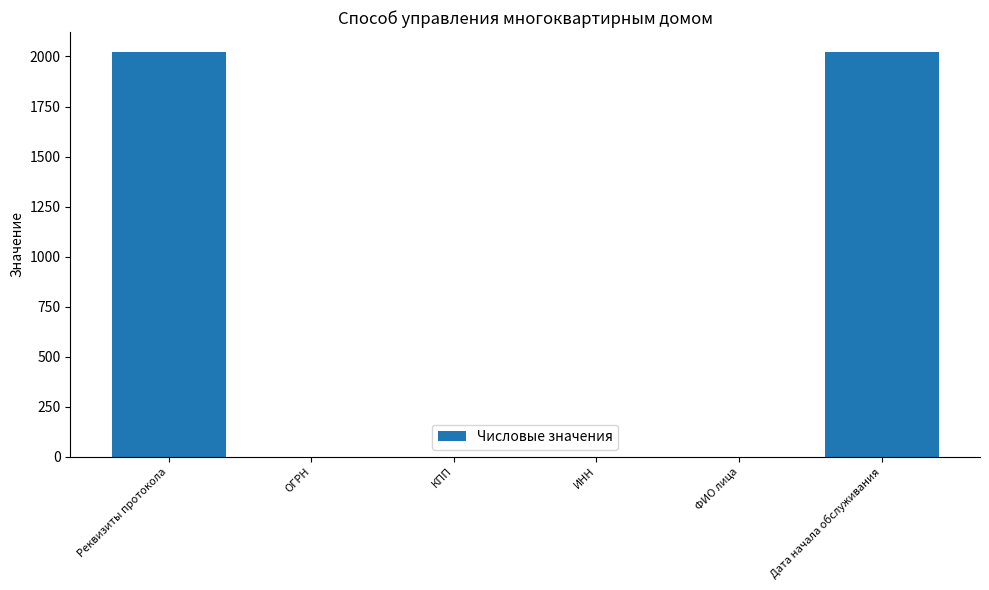

The chart shows a value of 1257 at ФИО лица. True or false?

False